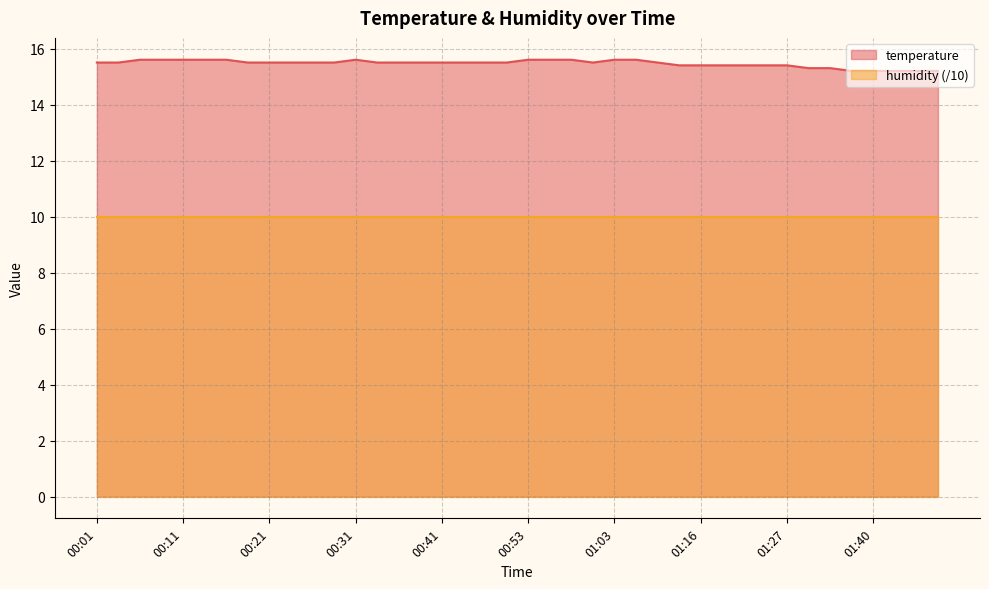

What is the label of the 18th point from the right?

00:58